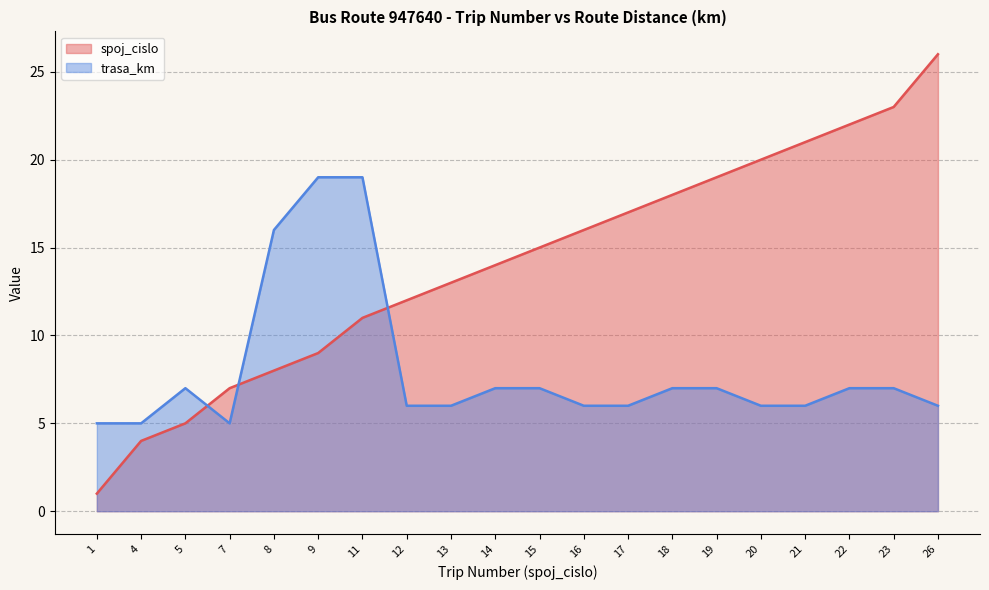

How many lines are shown in the chart?

2